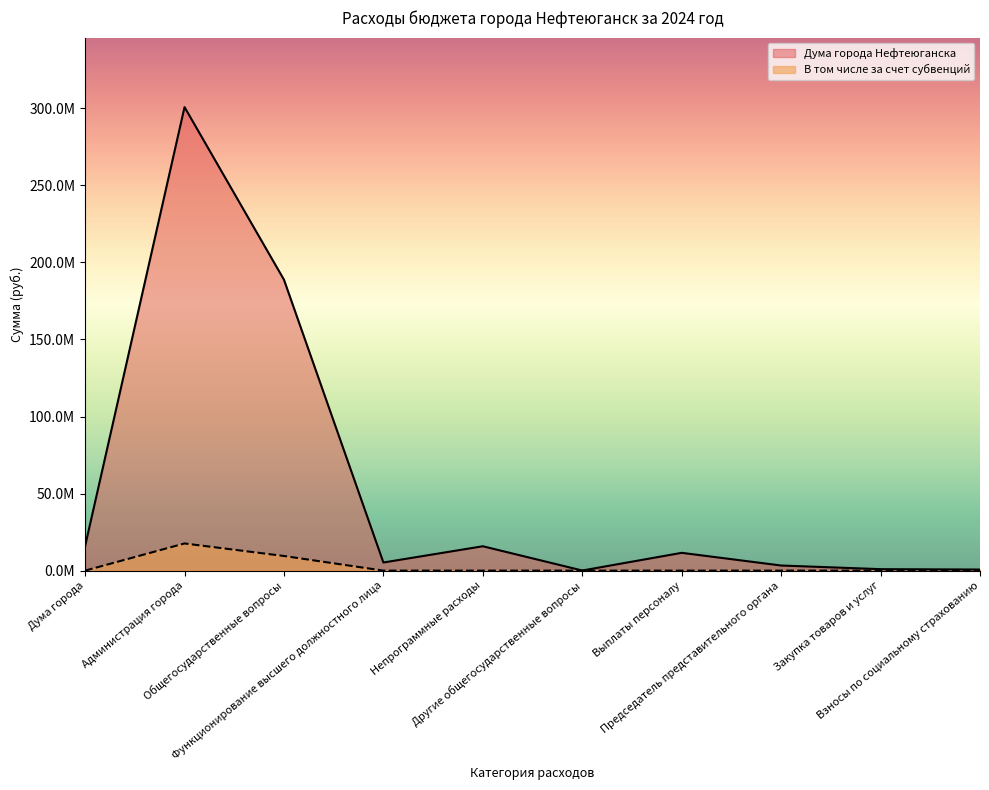

What is the label of the 3rd point from the left?

Общегосударственные вопросы